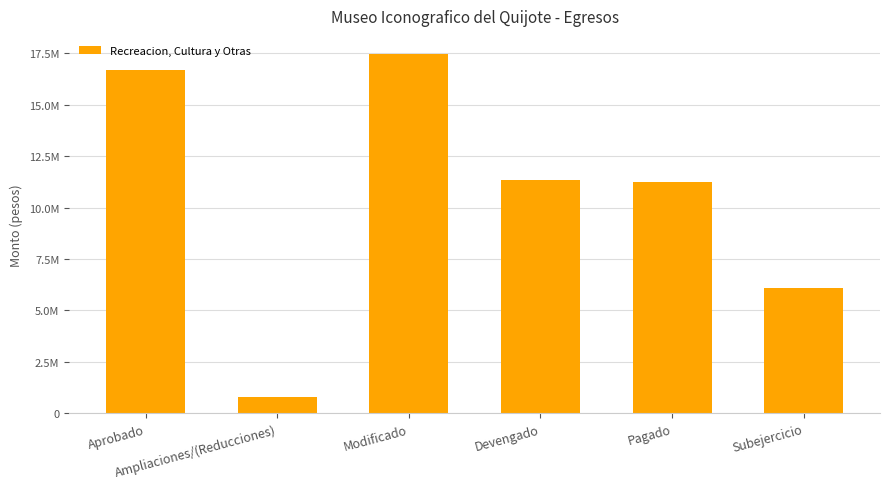

Where is the data nearest to the value 9120128?

Pagado